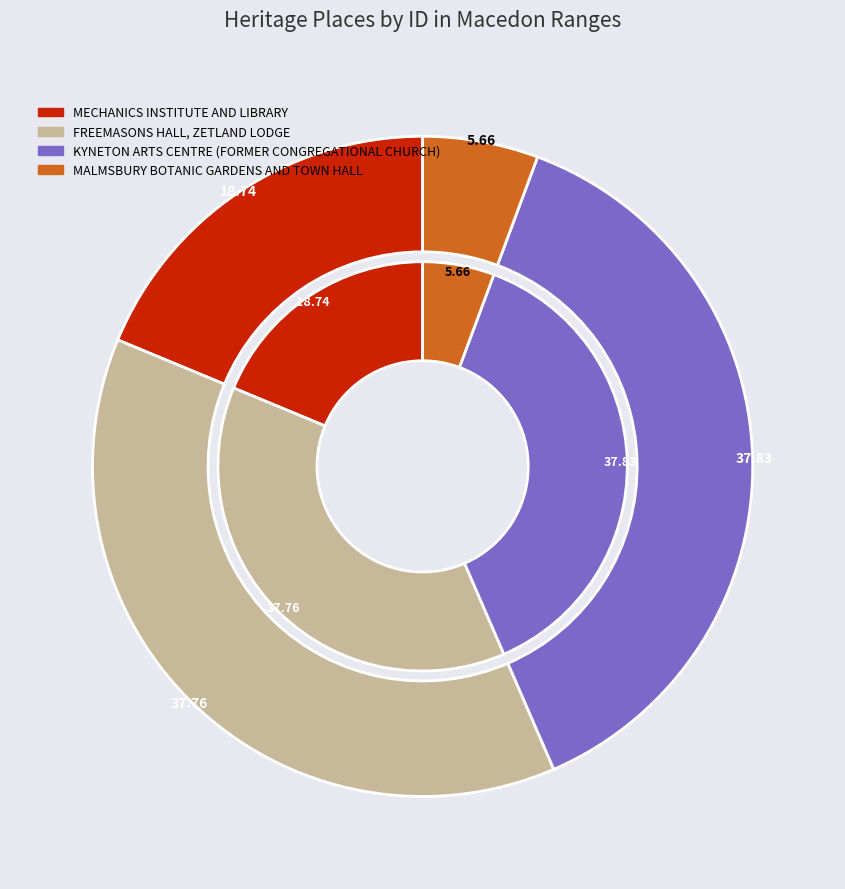

Is it true that KYNETON ARTS CENTRE (FORMER CONGREGATIONAL CHURCH) is 38% of the pie?

True